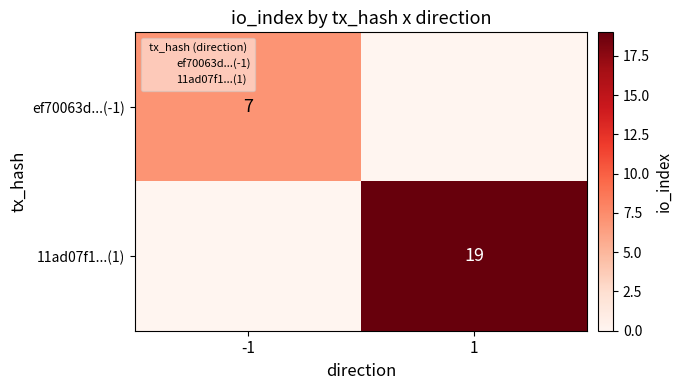

Count the number of categories in the chart.

2